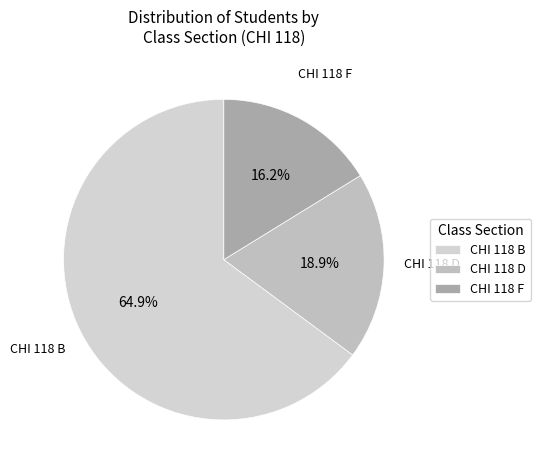

Is CHI 118 B the majority of the pie?

Yes